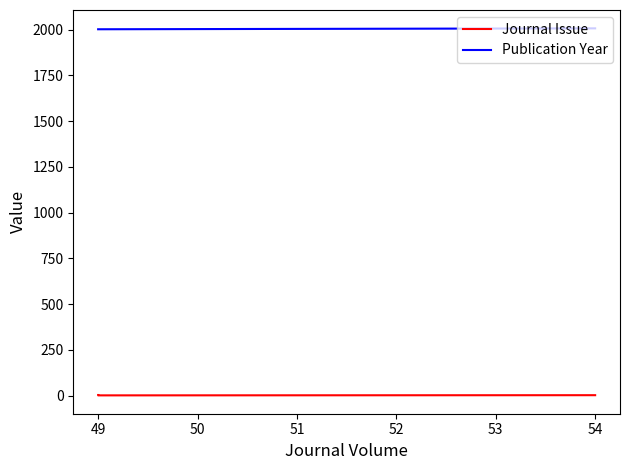

What is the sum of all Journal Issue values?

9